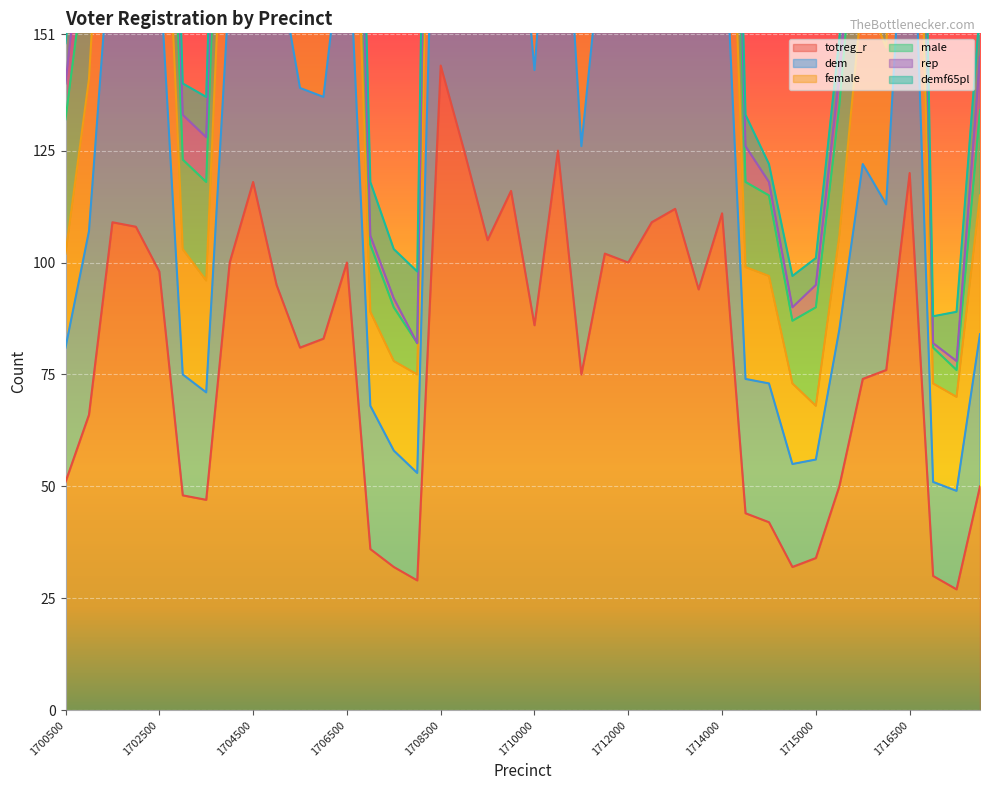

What is the lowest value of the totreg_r series?

27